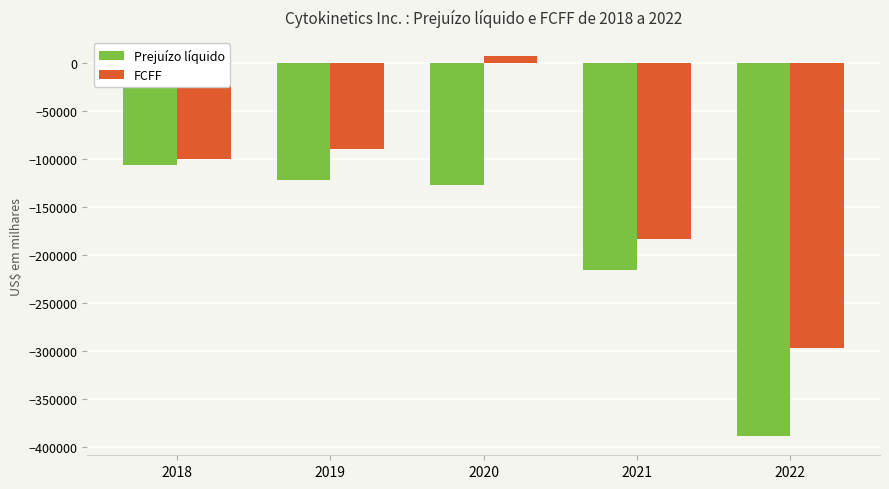

What is the value of the FCFF bar at the 3rd from the left?

7511